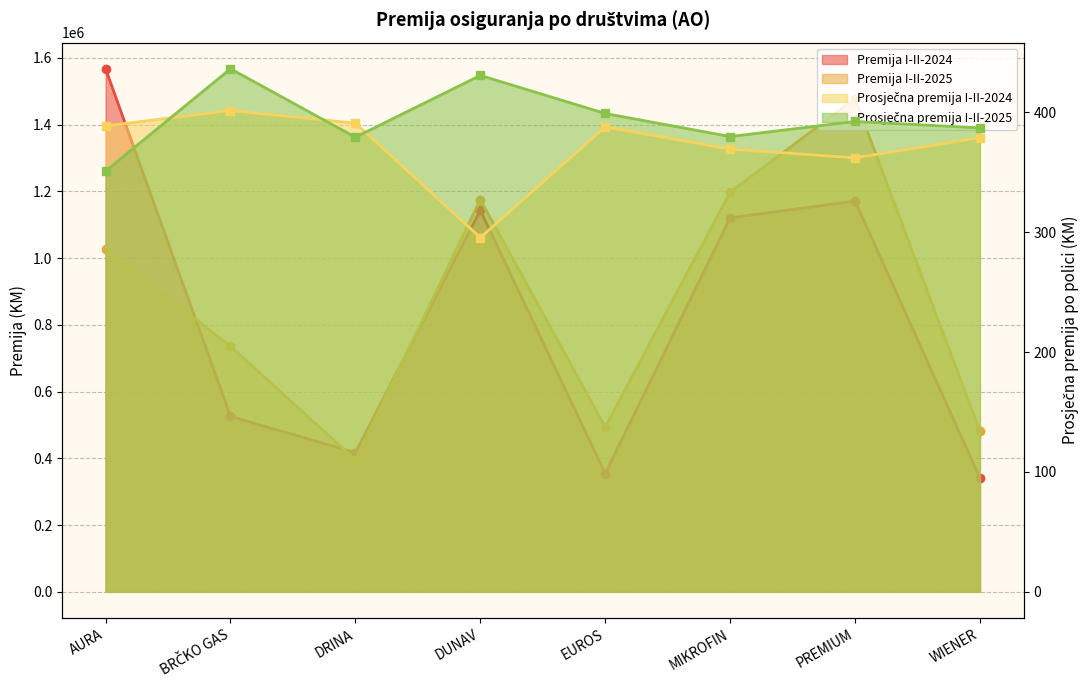

The value of Premija I-II-2024 at DRINA is 417270.0. True or false?

True